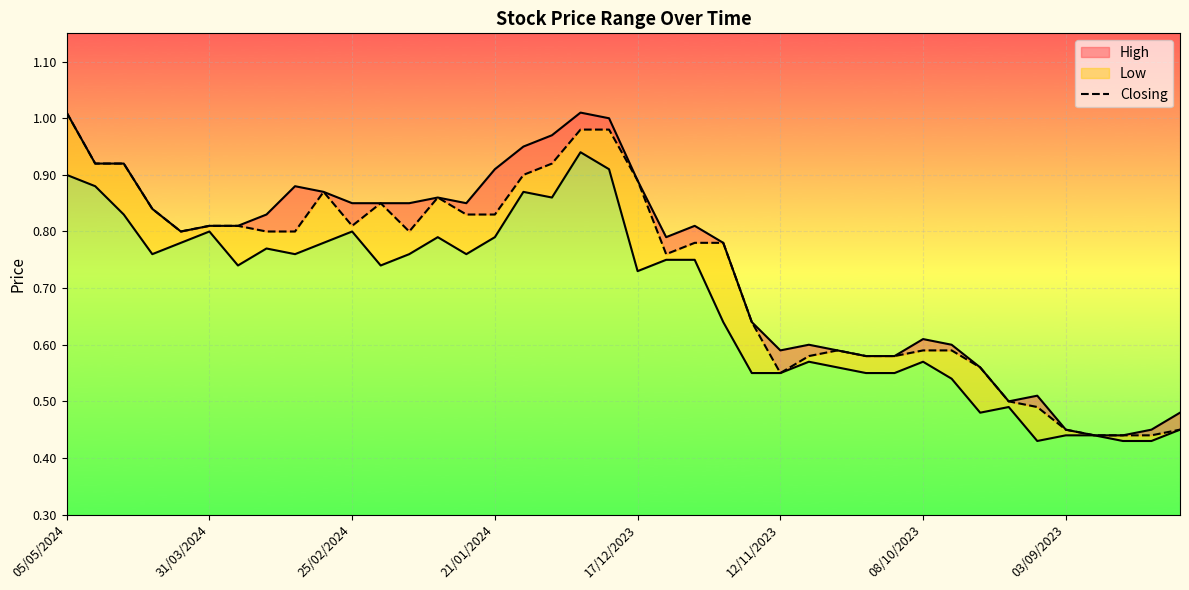

What position from the left is 34?

35